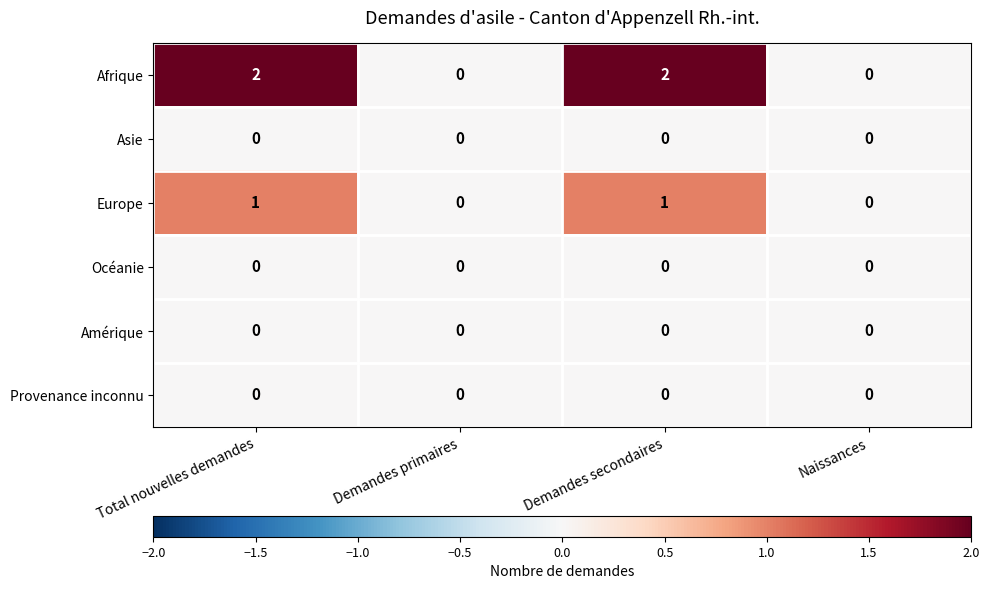

Which series has the widest spread of values?

Afrique